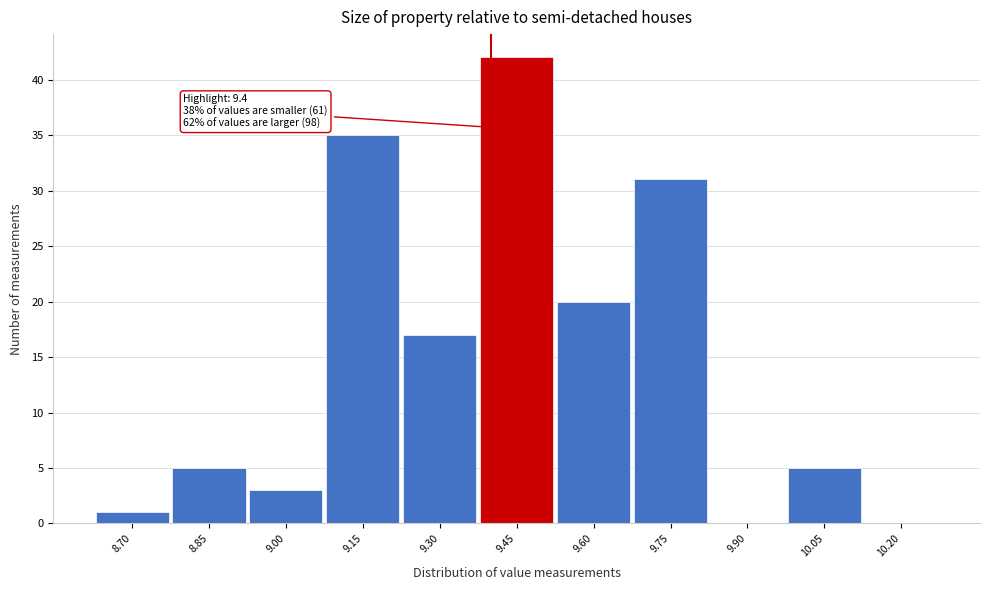

Over which range of the x-axis is the bar tallest?

9.375 to 9.525